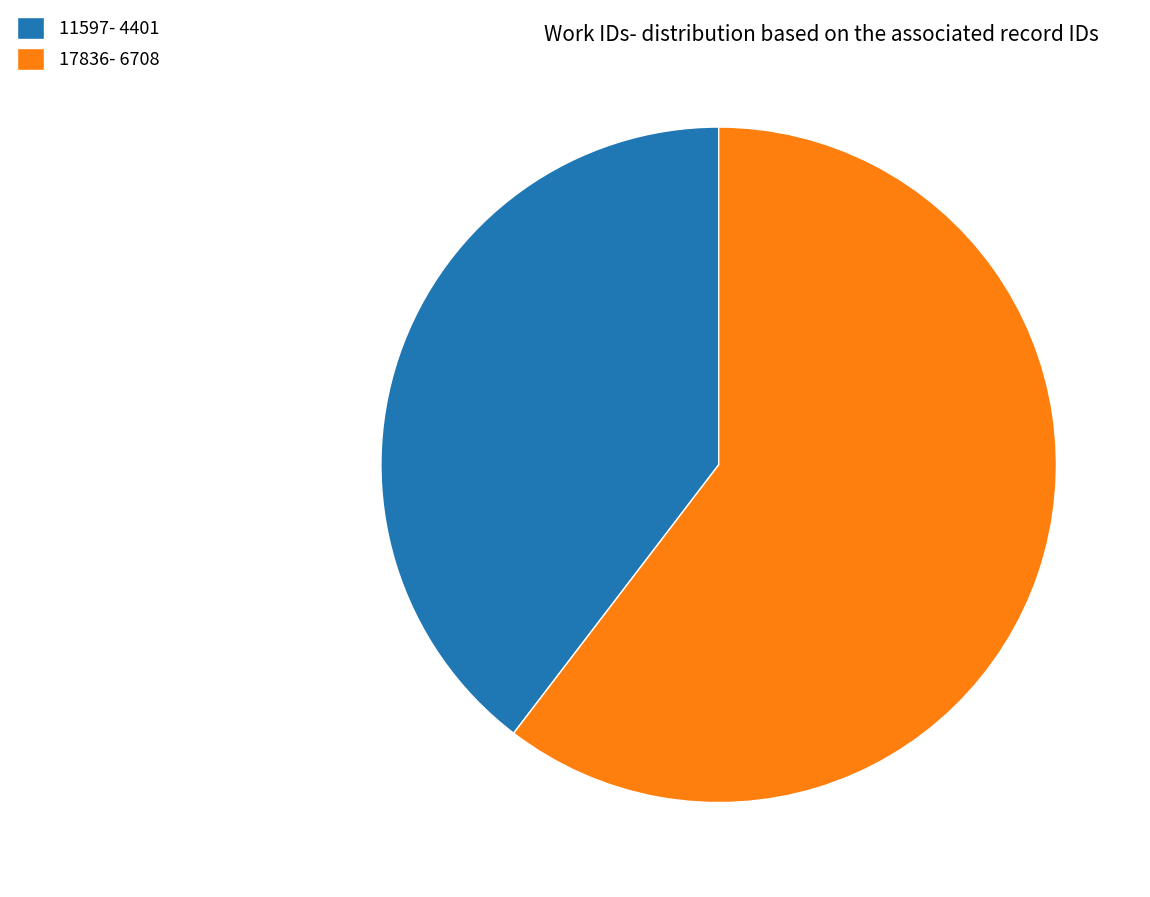

Combined, do 17836 and 11597 account for over 50%?

Yes